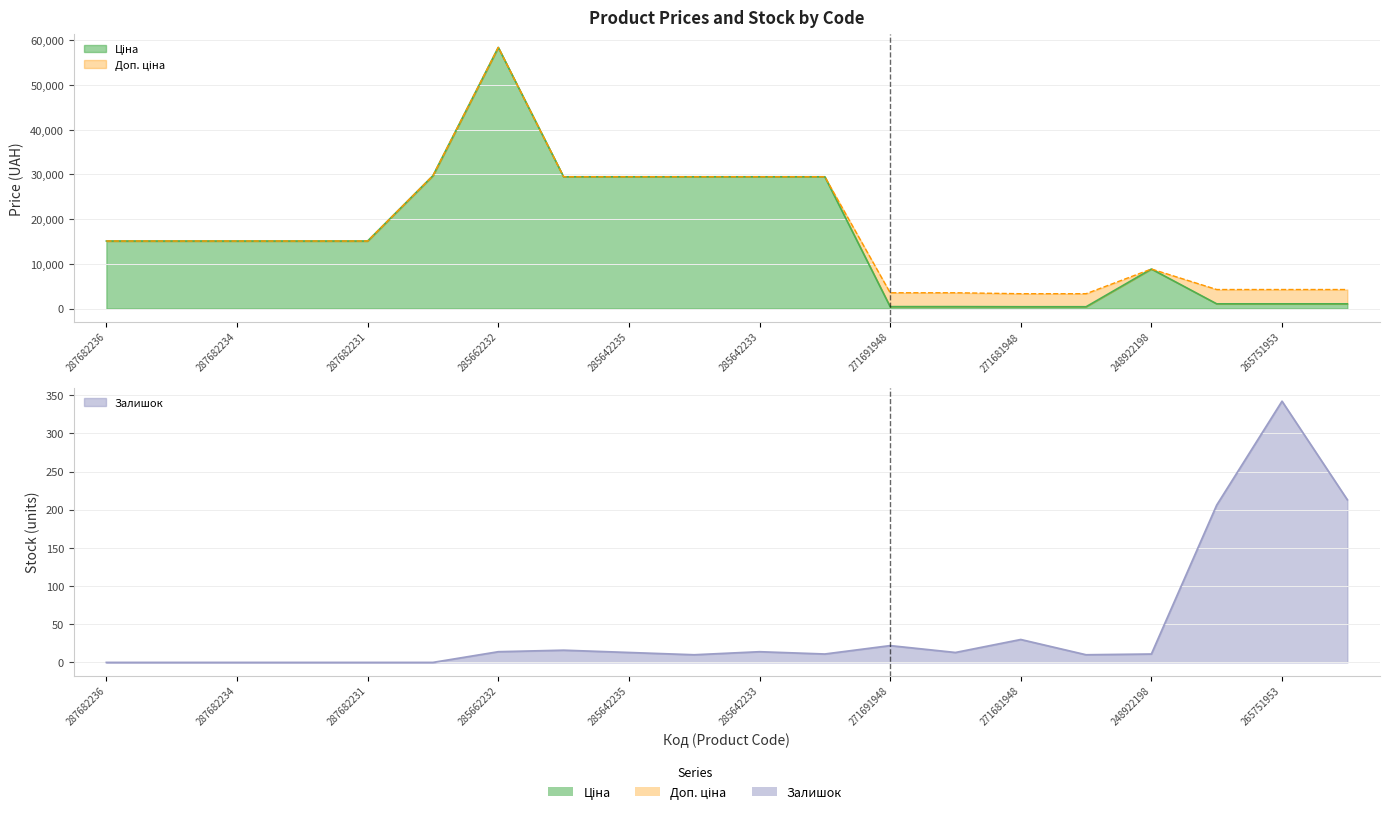

At which category does Ціна reach its first local peak?

285662232